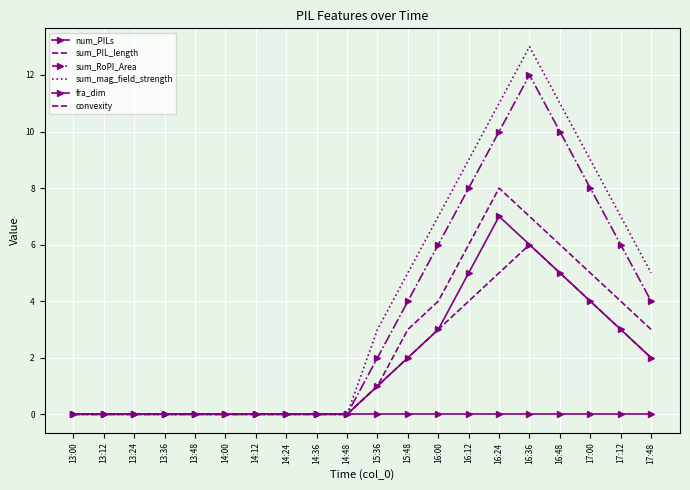

Is this an area chart (filled region under the line)?

No